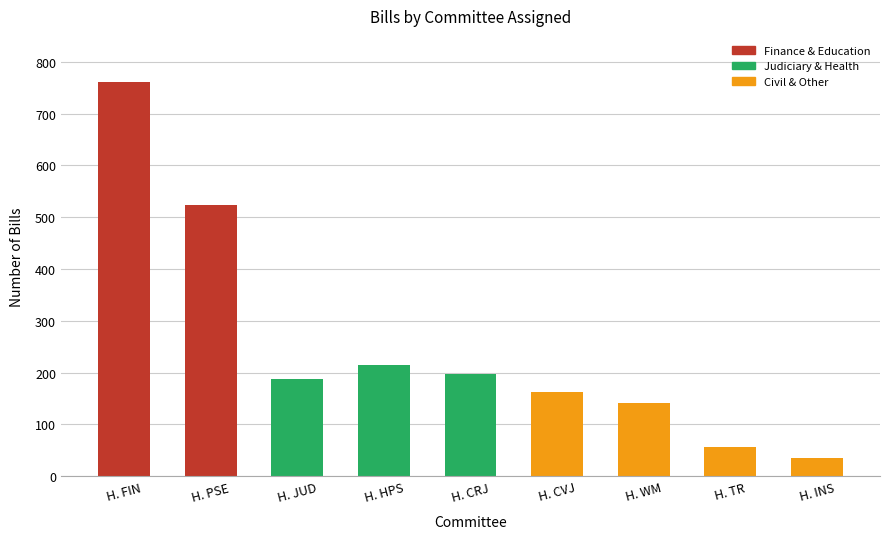

Reading right to left, what are all the values shown in this chart?

35	57	142	163	198	214	187	523	761